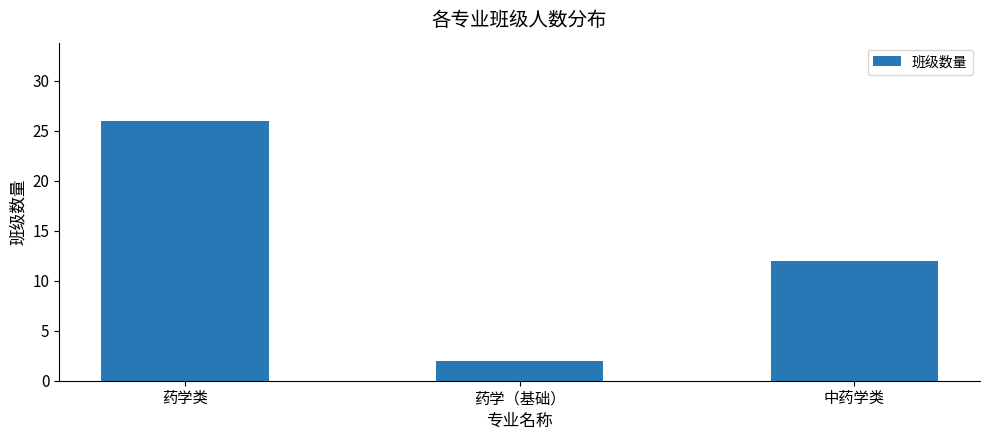

List the labels in order of value, smallest first.

药学（基础）, 中药学类, 药学类